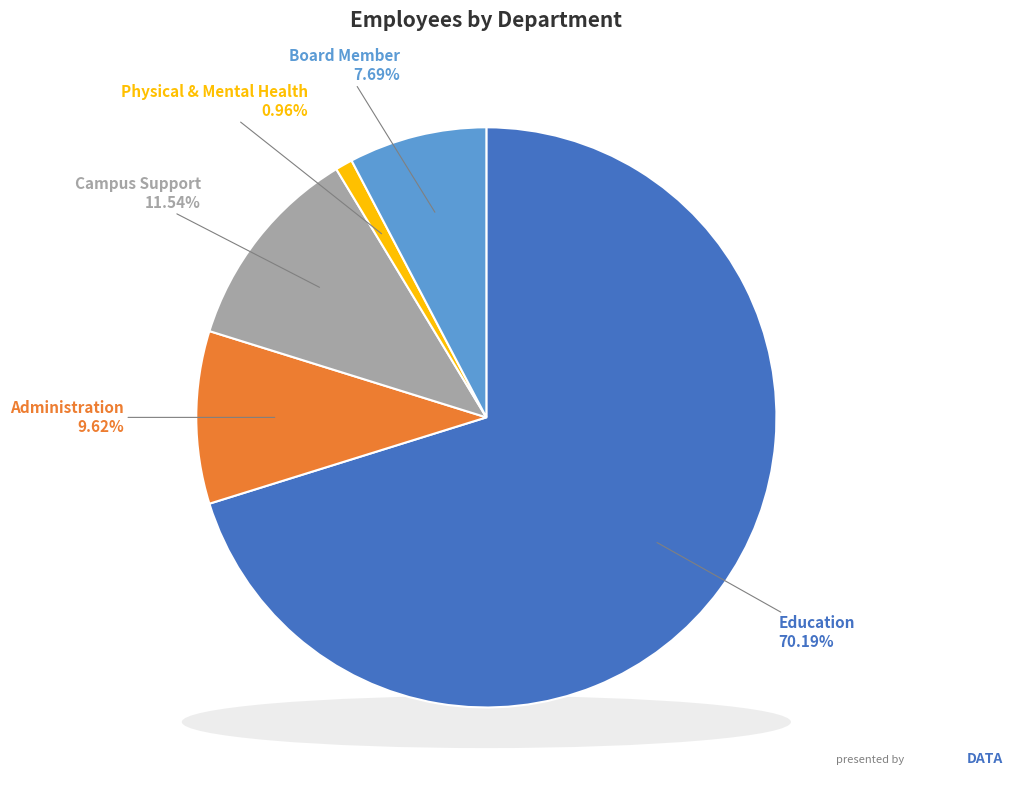

Does Education represent more than half of the total?

Yes